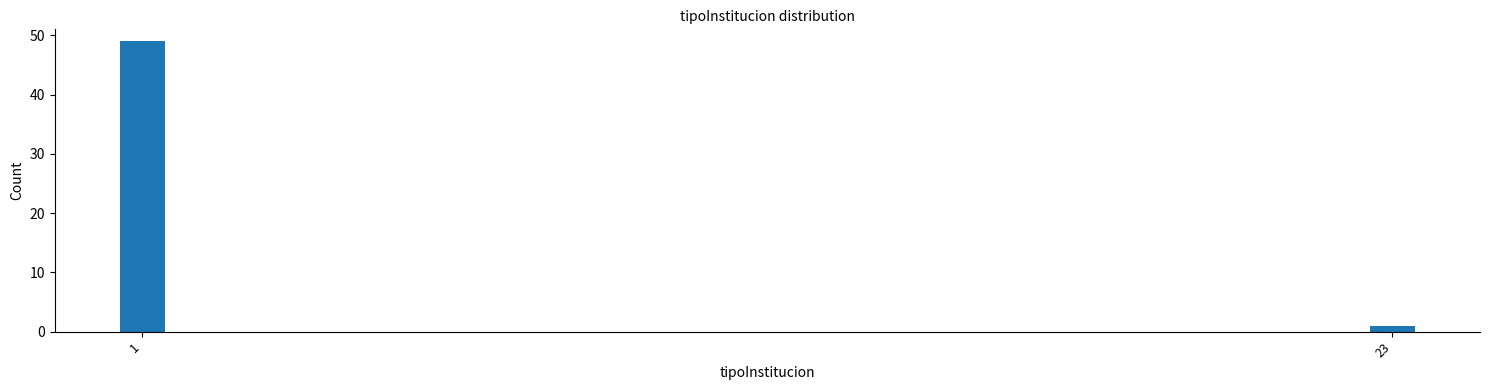

Reading left to right, extract all data points from this chart.

49	1